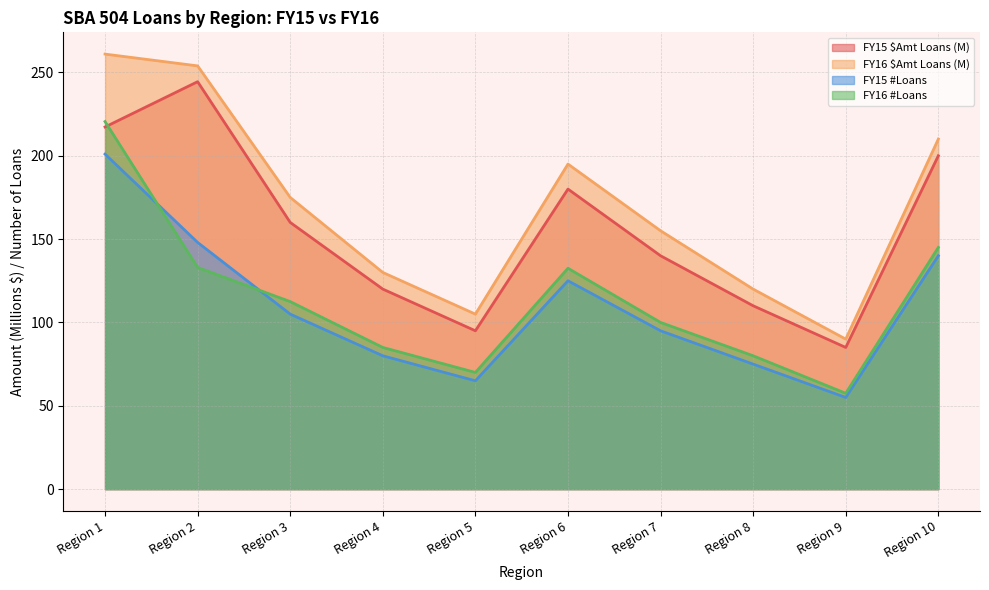

True or false: FY16 $Amt Loans (M) has a value of 28.3 at Region 8.

False